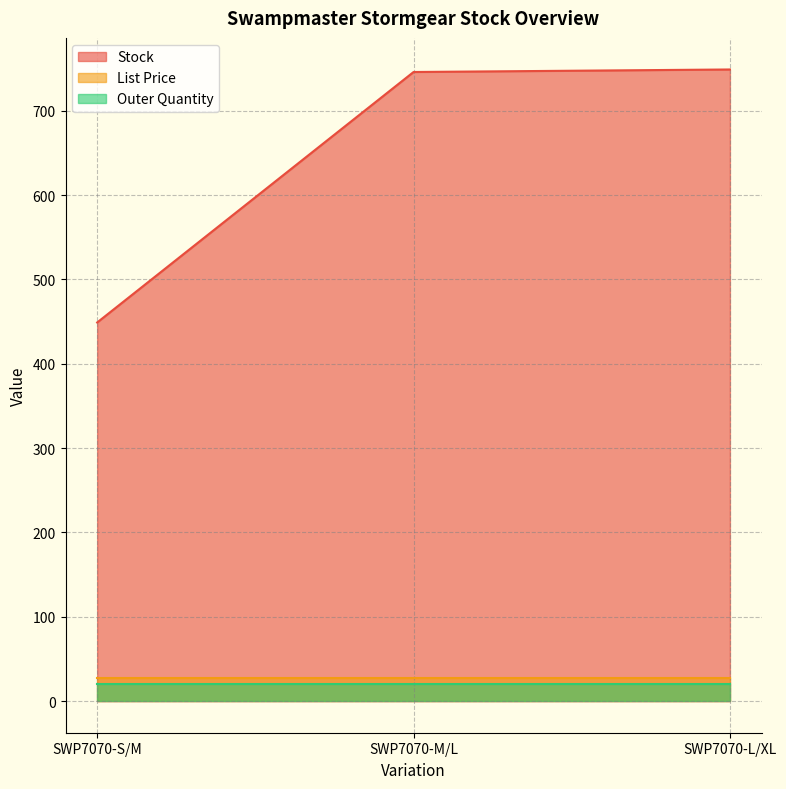

How many data points in Stock are less than 746?

1